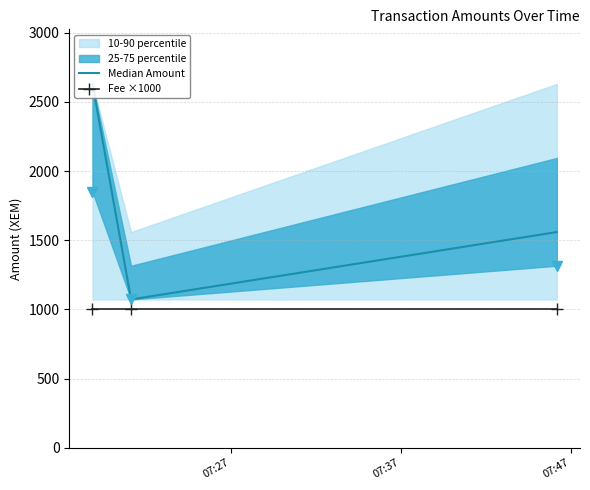

Is the value of Median Amount at 07:47 greater than the value of Fee ×1000 at 07:47?

Yes